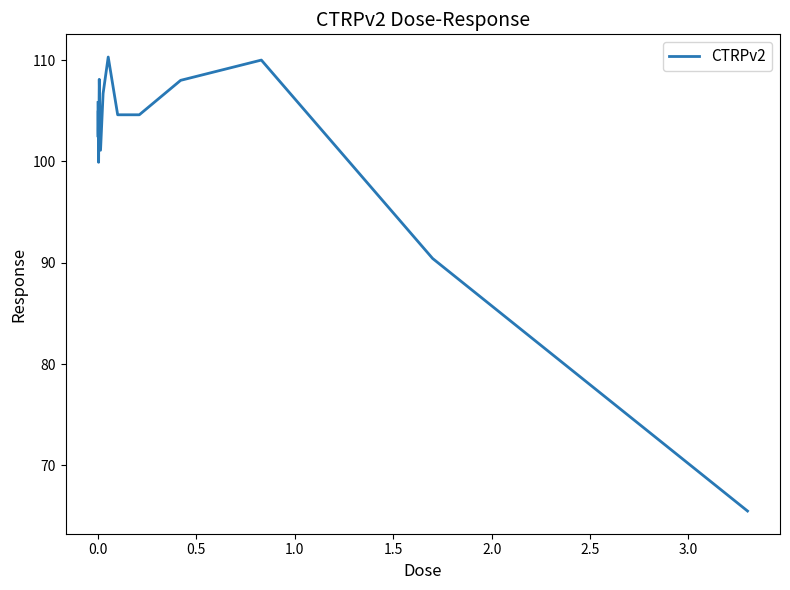

How many values are below 104?

7